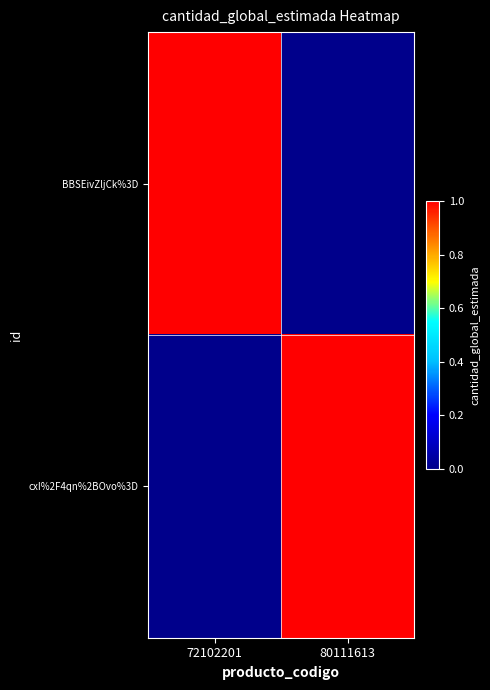

Which category has the highest value across all series?

72102201